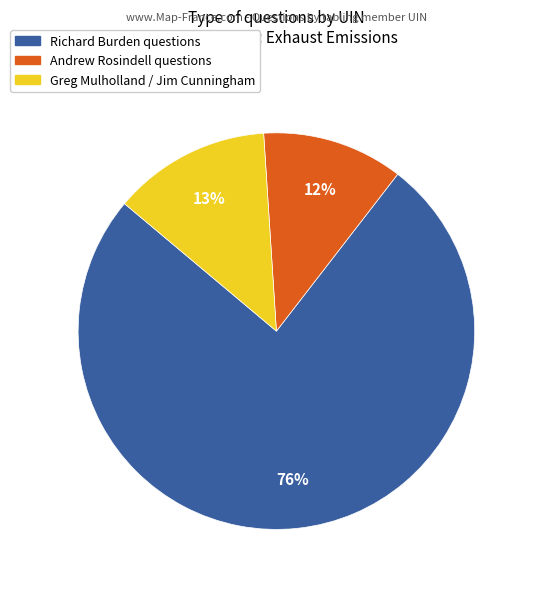

Is there any slice that represents more than half of the pie?

Yes